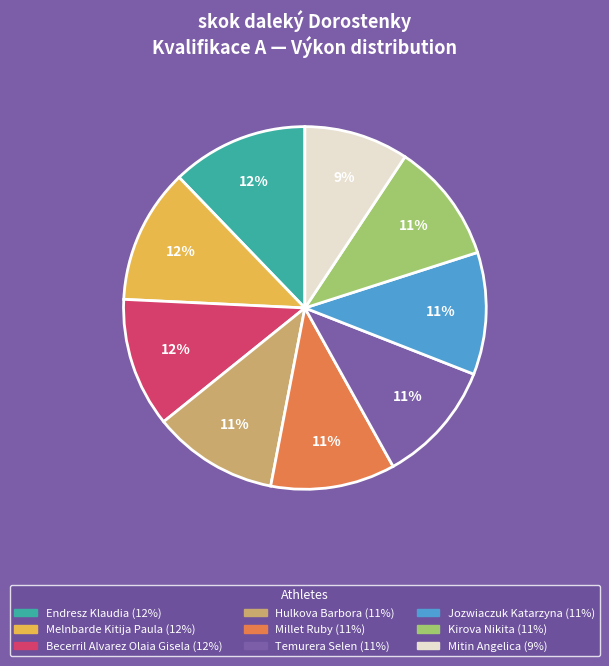

Is the sum of Temurera Selen and Melnbarde Kitija Paula greater than half?

No